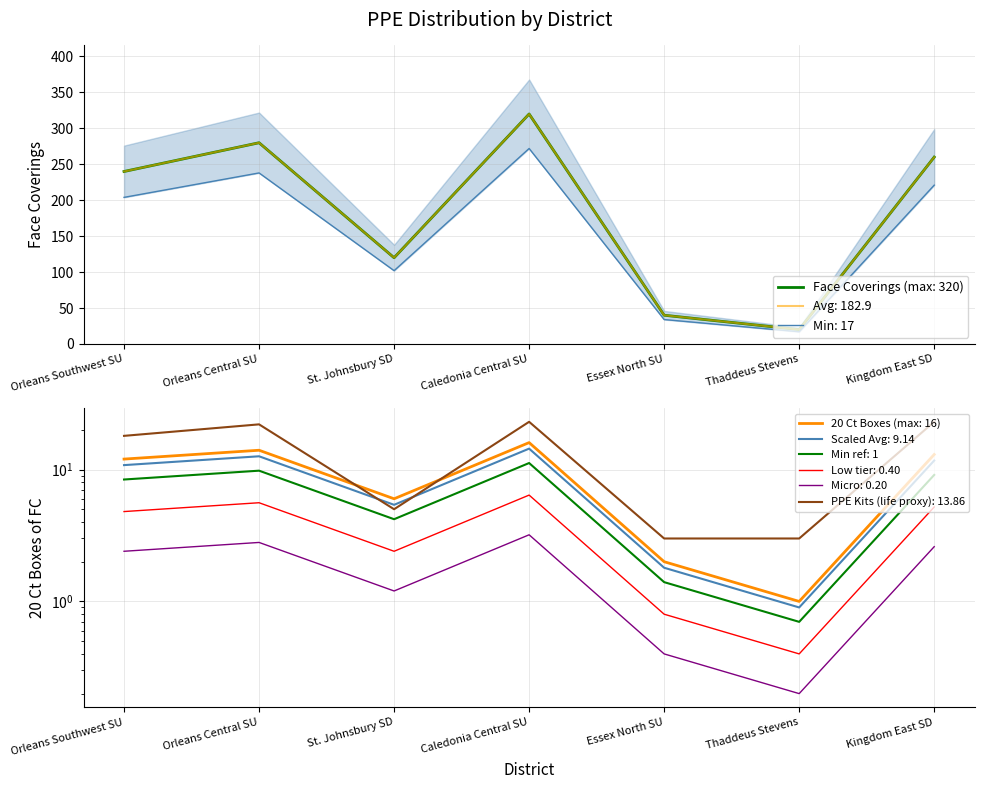

The 20 Ct Boxes of FC series shows 8.0 at Thaddeus Stevens. True or false?

False